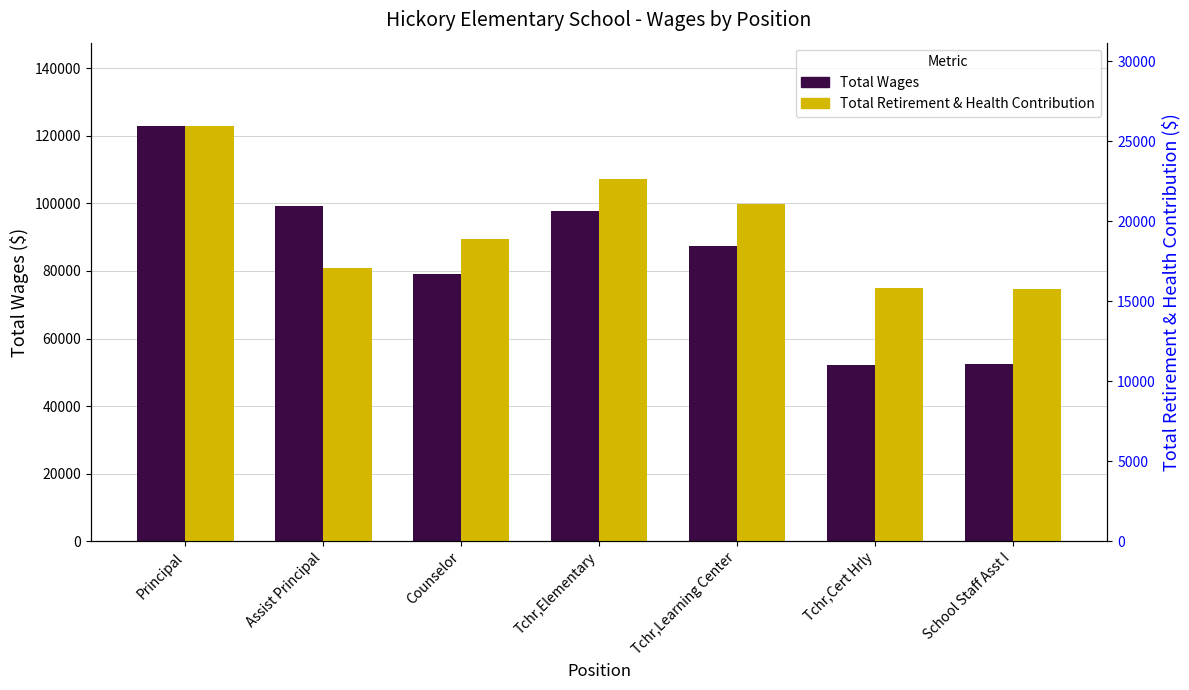

What is the sum of the Total Wages values at Tchr,Learning Center and Principal?

210339